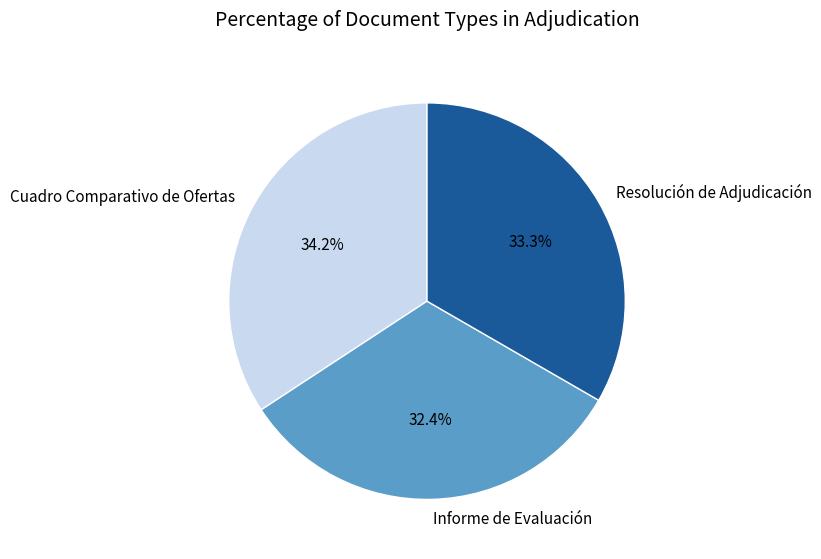

Is it true that Resolución de Adjudicación is 44% of the pie?

False